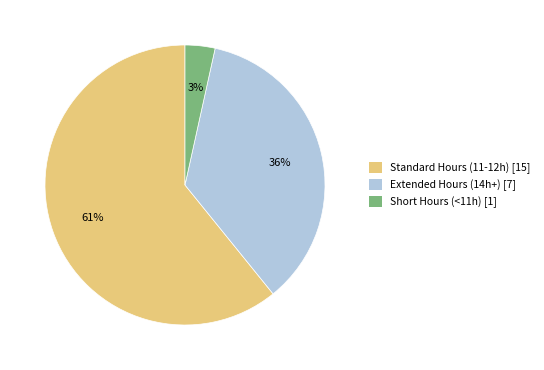

Is there any slice that represents more than half of the pie?

Yes